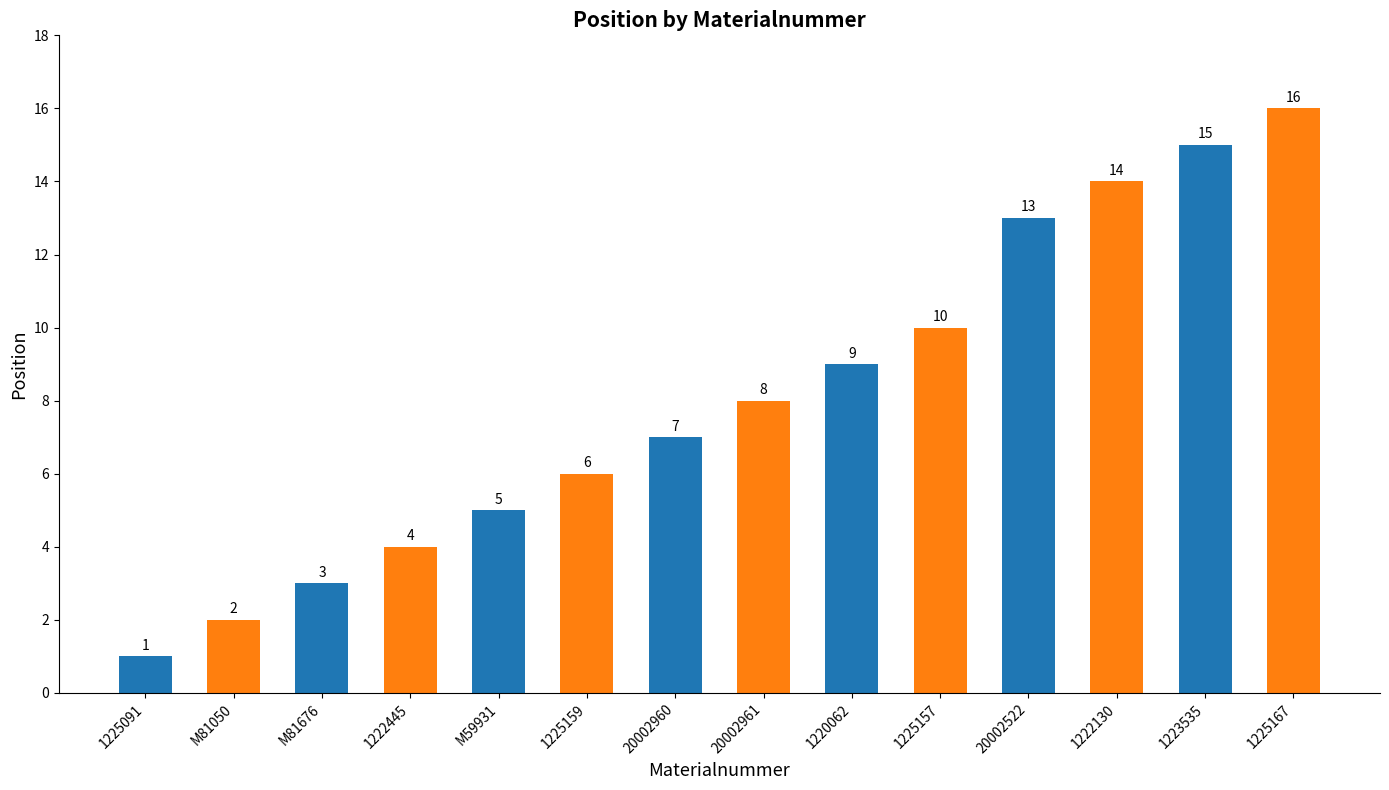

How many data points are less than 8?

7